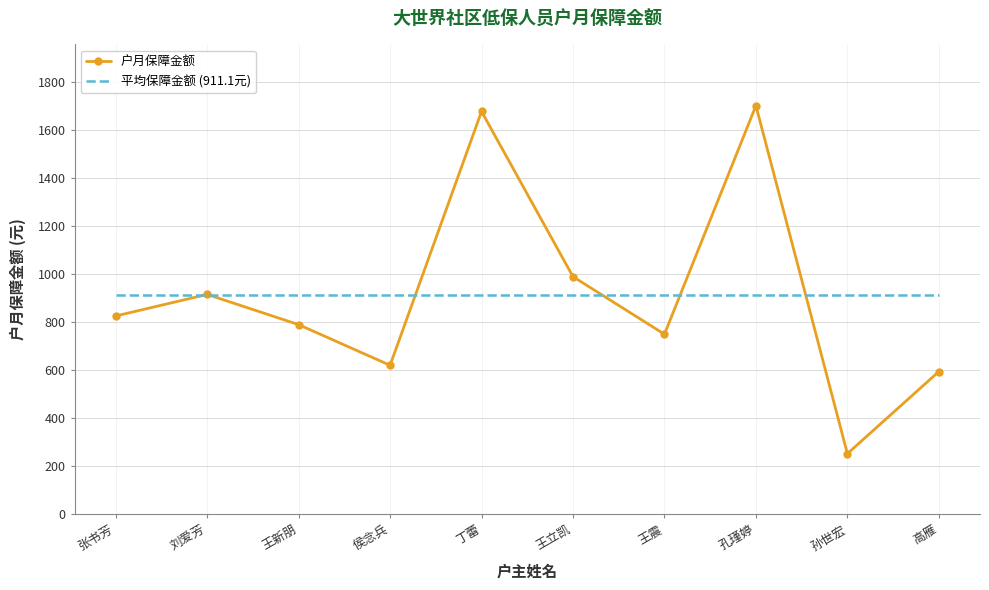

At which label does 户月保障金额 reach its minimum?

孙世宏